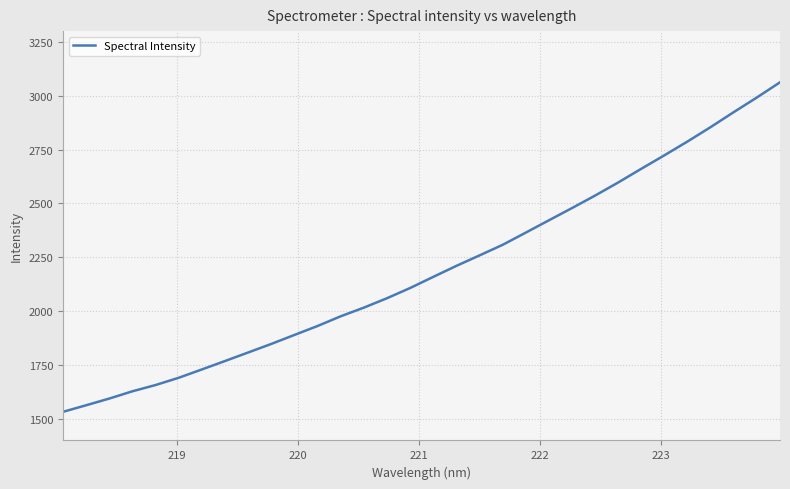

What is the smallest value displayed?

1532.9